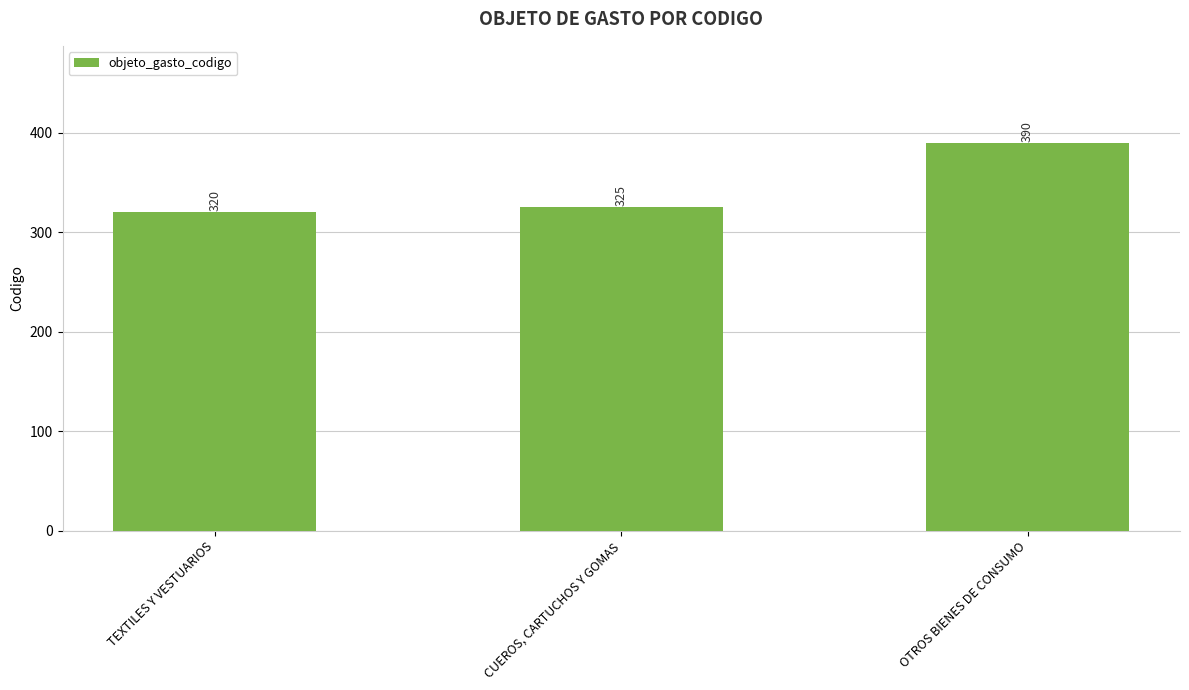

True or false: the data shows 99 at TEXTILES Y VESTUARIOS.

False